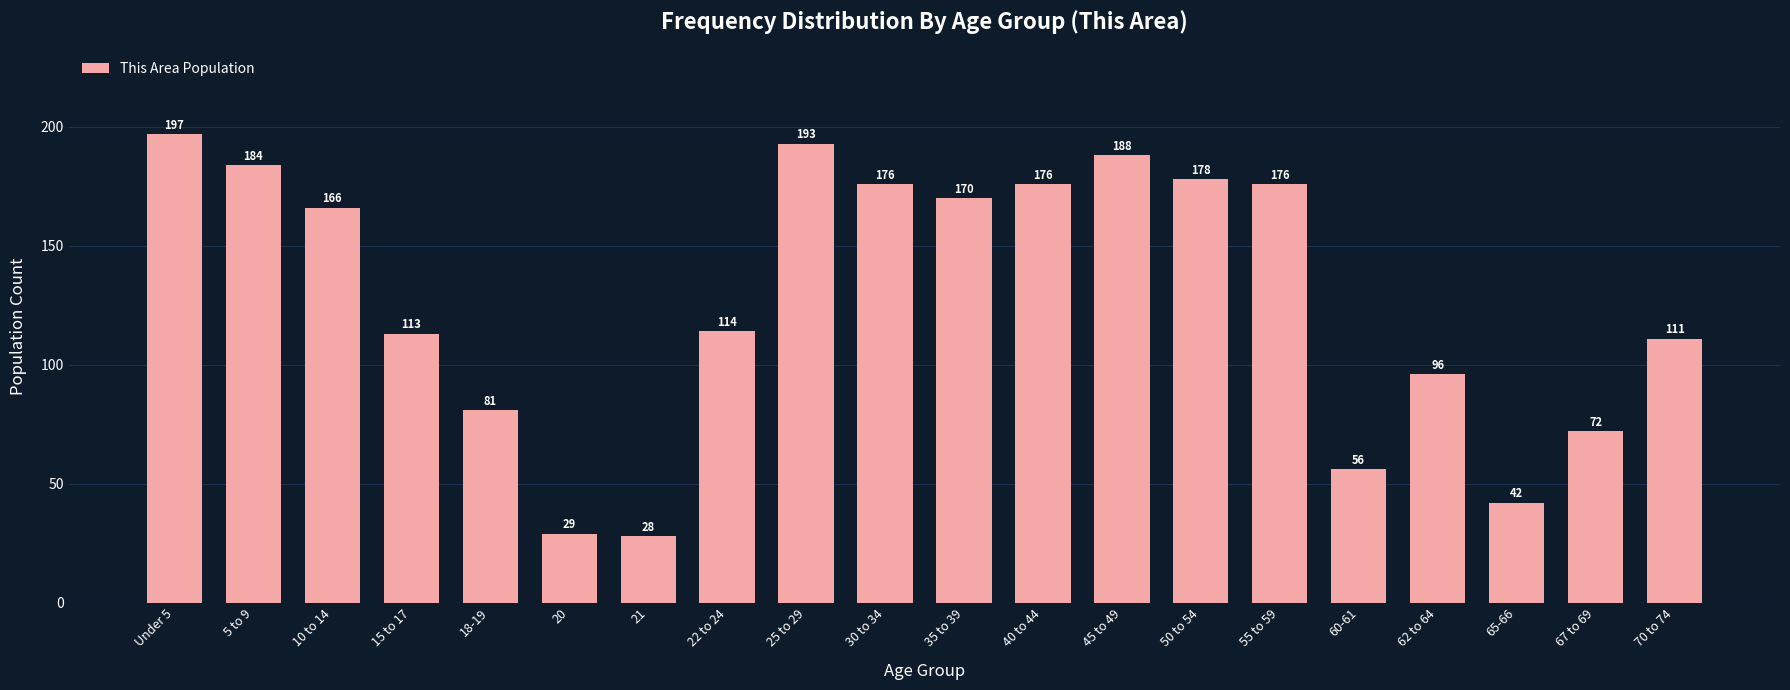

Reading right to left, transcribe all the data shown in this chart.

111	72	42	96	56	176	178	188	176	170	176	193	114	28	29	81	113	166	184	197